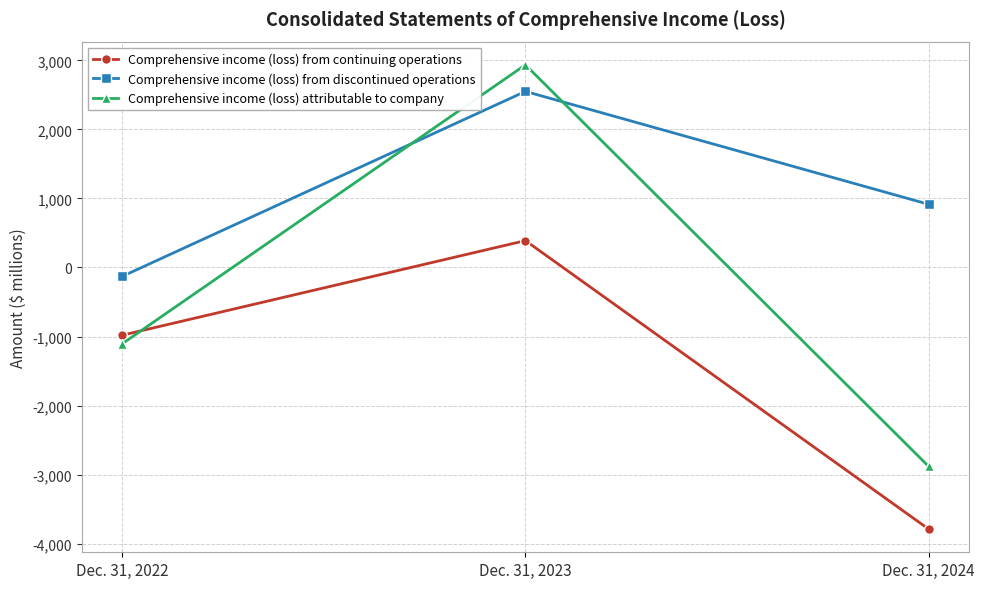

True or false: Comprehensive income (loss) from discontinued operations has a value of 397 at Dec. 31, 2024.

False